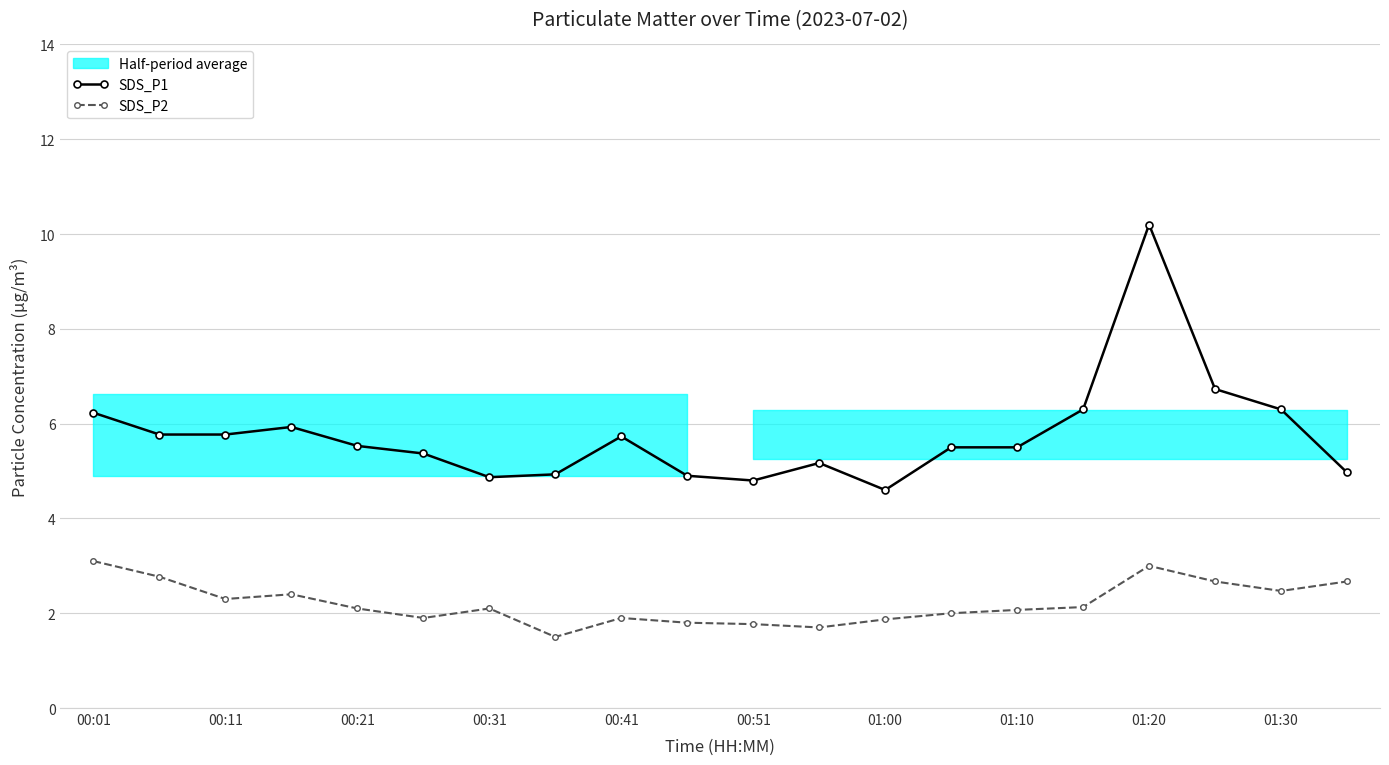

What is the difference between the maximum and minimum values in the SDS_P1 series?

5.6